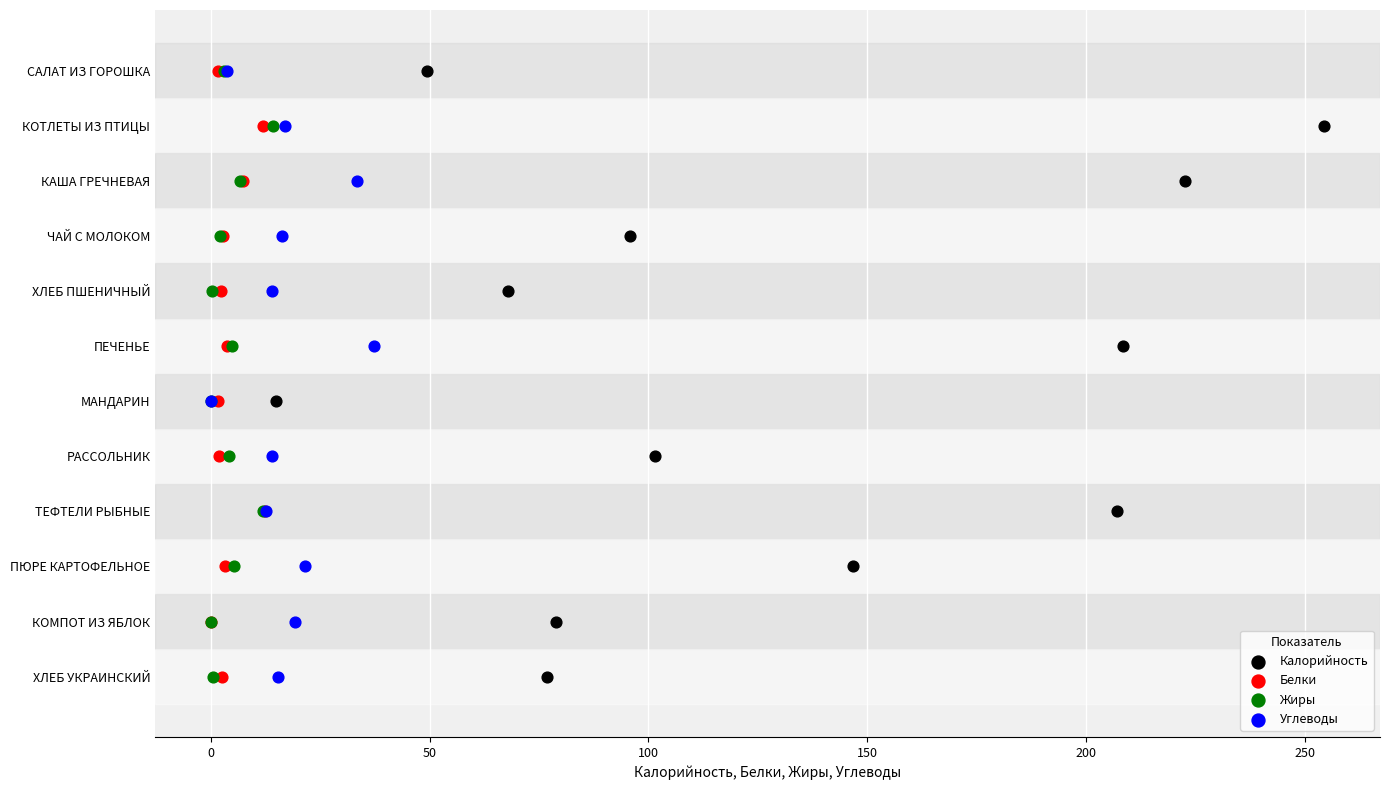

What are all the series names shown in the legend?

Калорийность, Белки, Жиры, Углеводы